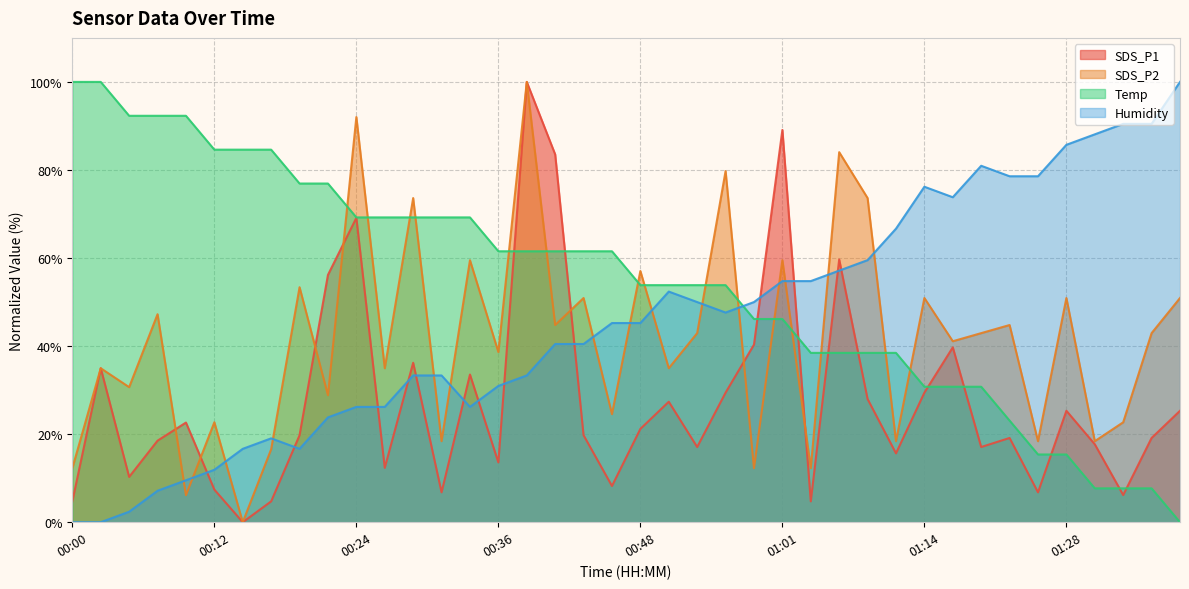

Where does the SDS_P2 series first go above 42?

00:07